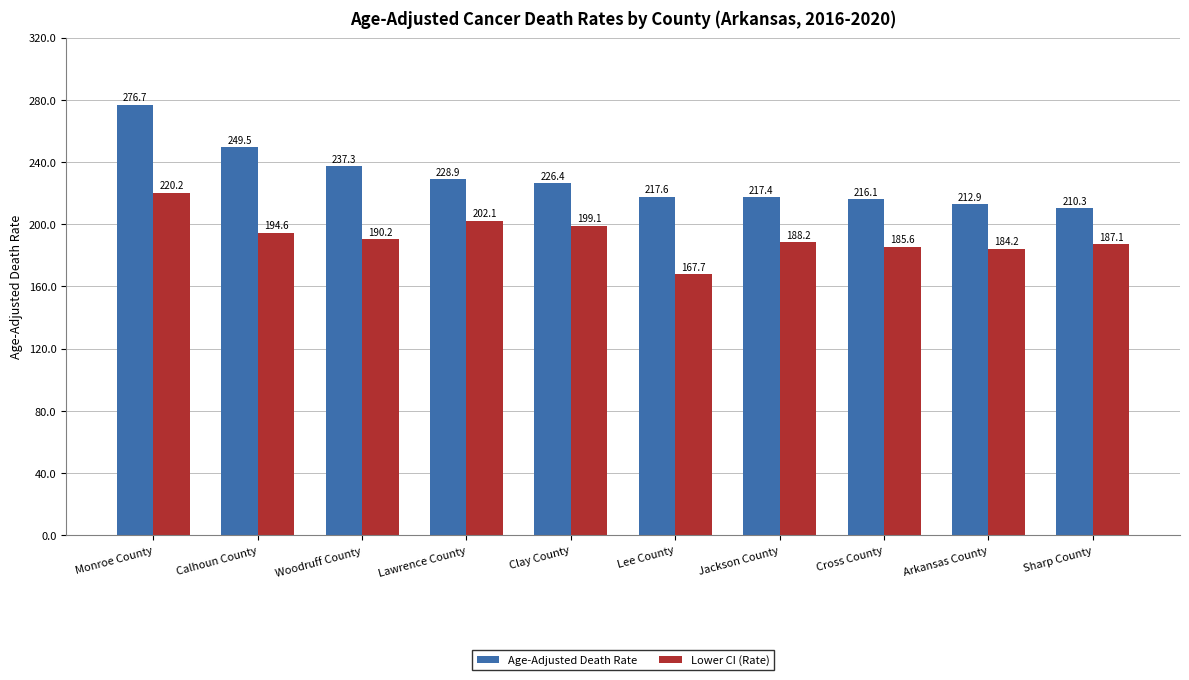

Is the value of Age-Adjusted Death Rate at Jackson County greater than the value of Lower CI (Rate) at Jackson County?

Yes